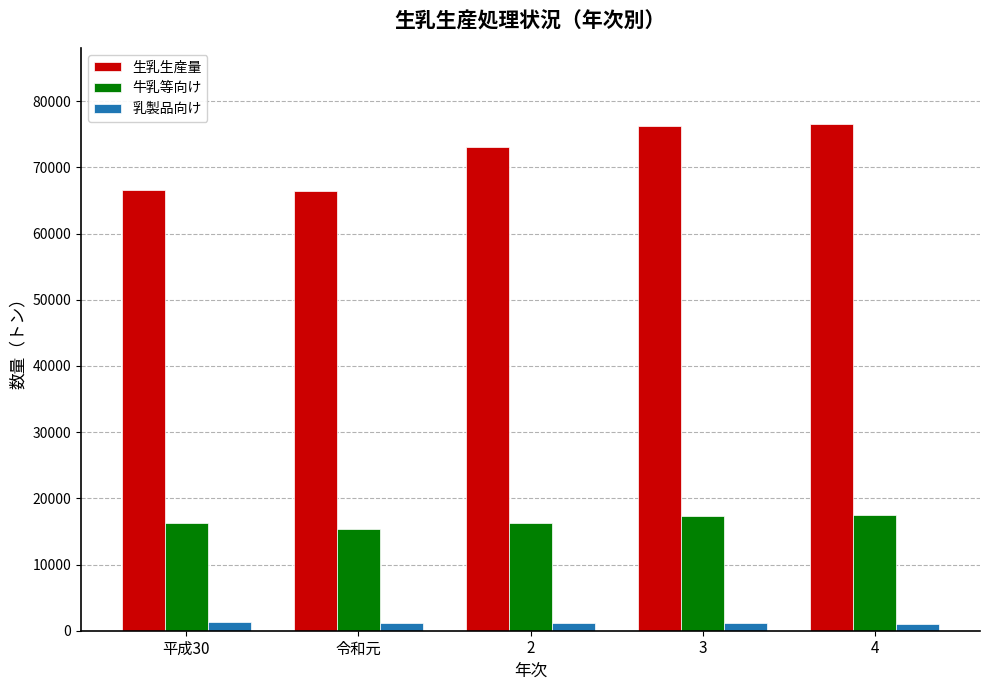

How many values in the 生乳生産量 series are below 73148?

2